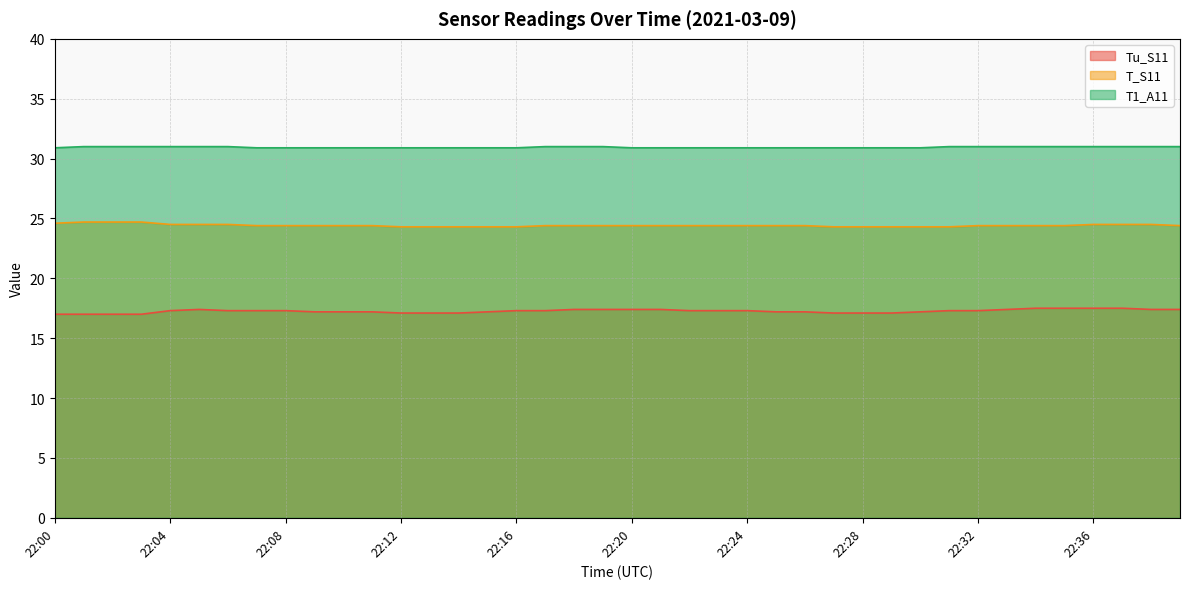

What is the highest value of the T1_A11 series?

31.0